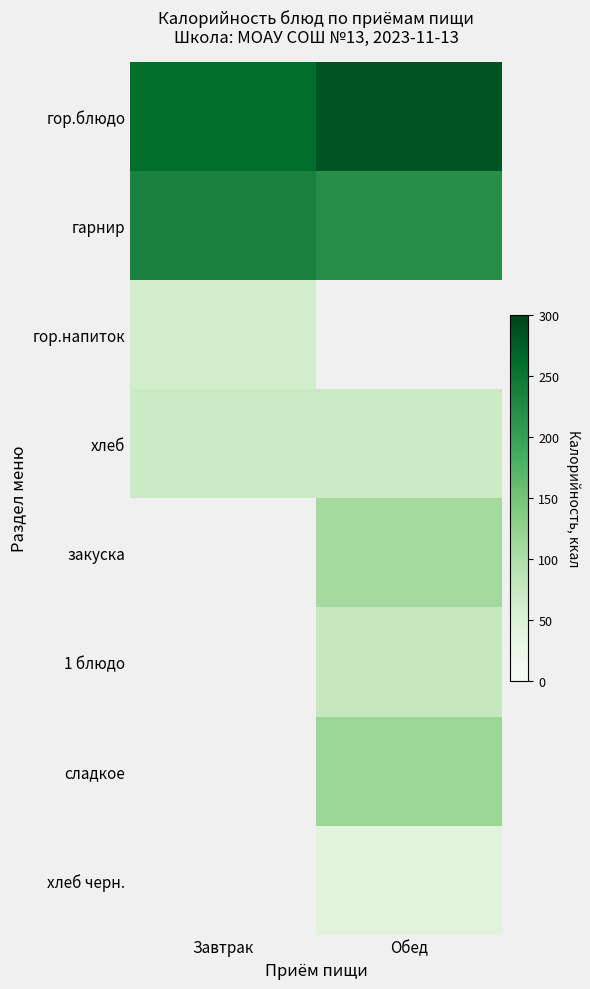

What is the maximum value for гор.напиток?

61.6